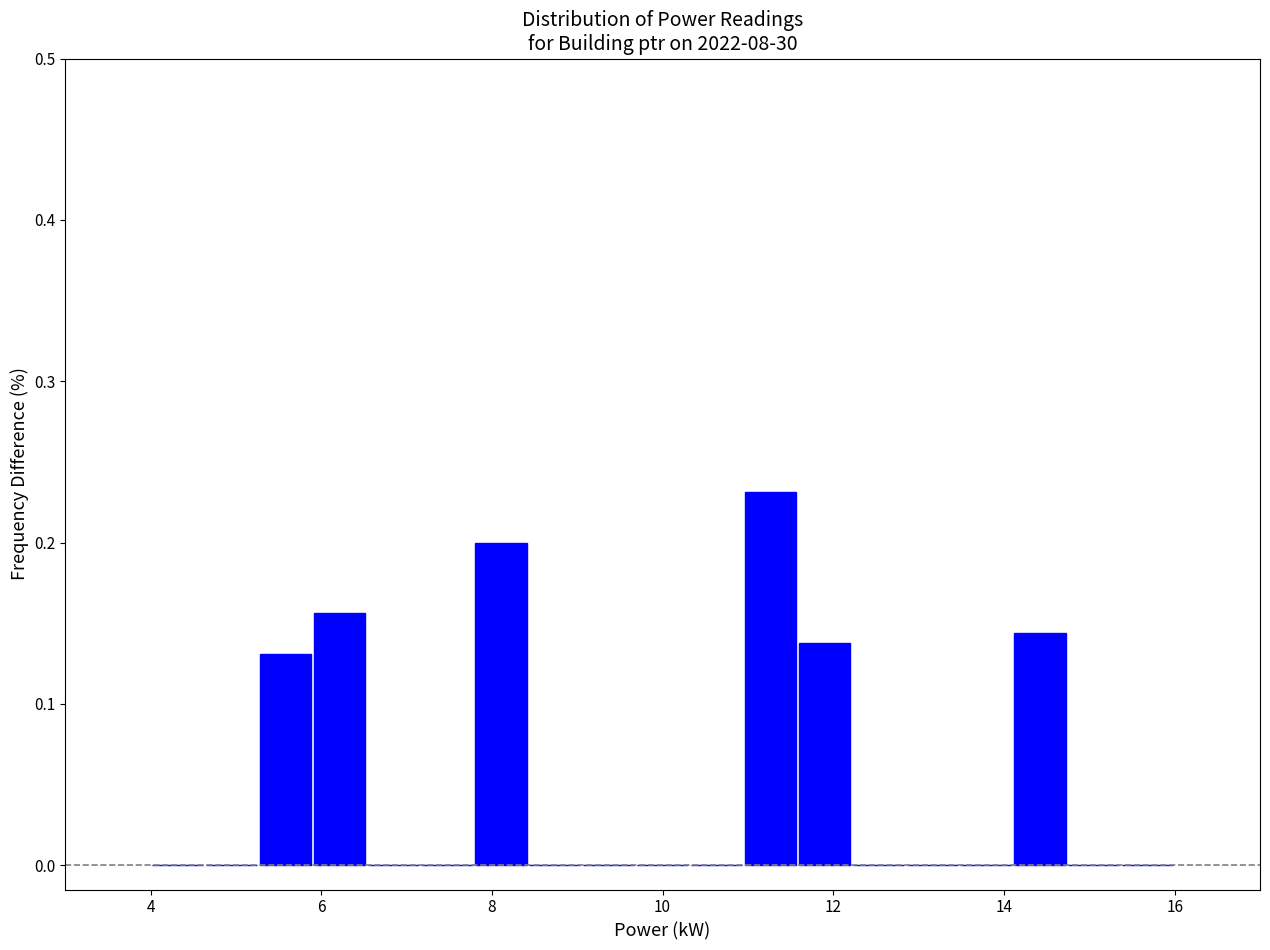

Around what value on the x-axis is the tallest bar? Give the approximate position of its centre, as read against the axis.

11.2